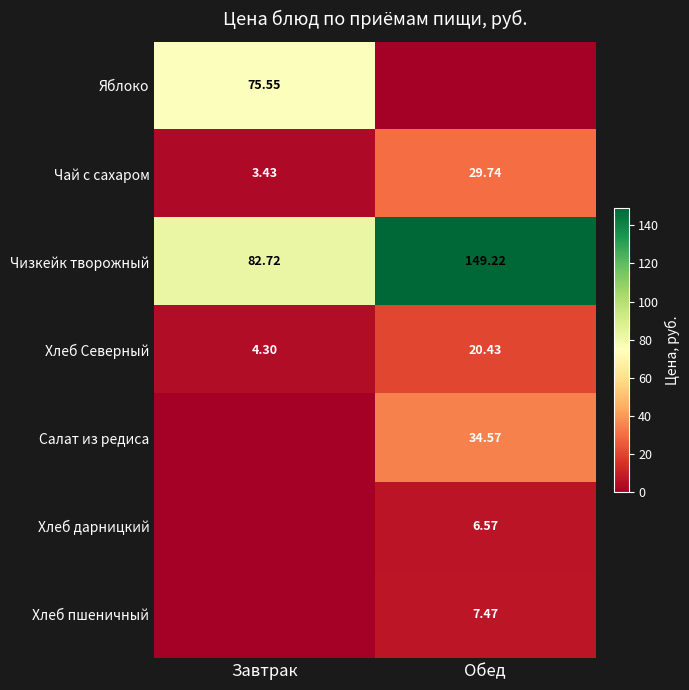

What is the sum of the Чизкейк творожный values at Завтрак and Обед?

231.9